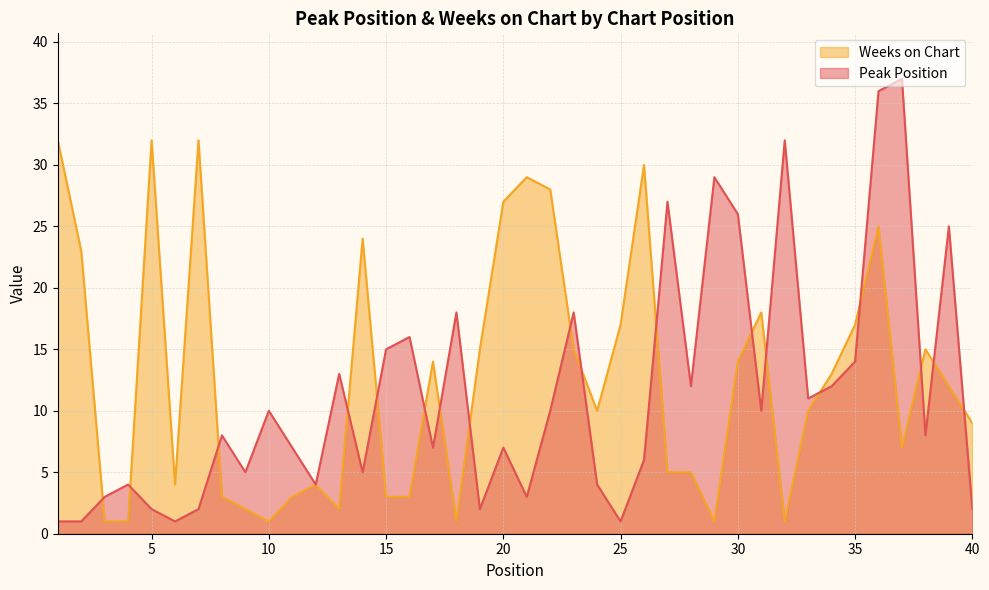

The value of Weeks on Chart at 25 is 17. True or false?

True